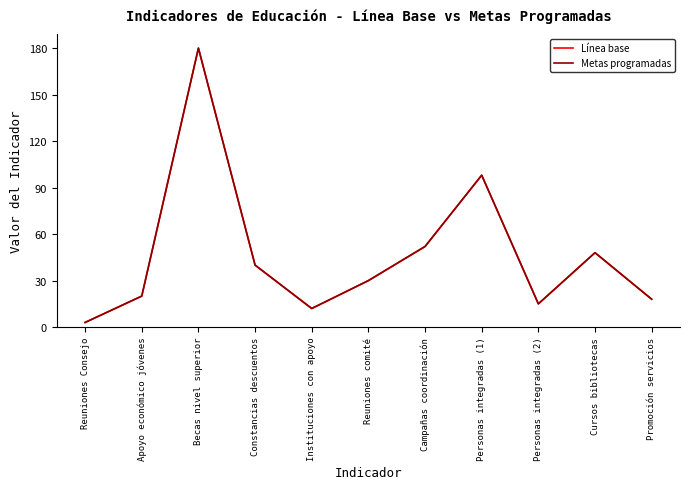

Does the chart display data point markers on the line(s)?

No